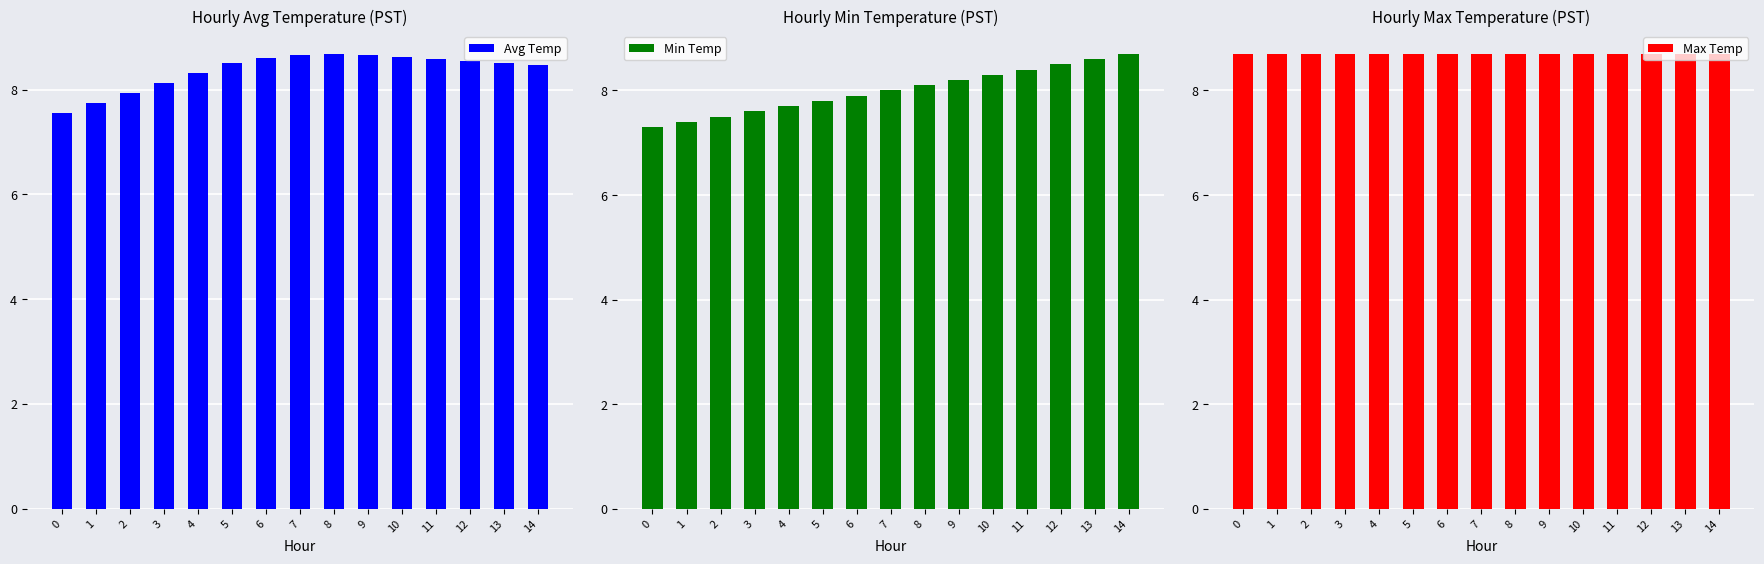

What is the approximate value of Min Temp at 13?

8.6